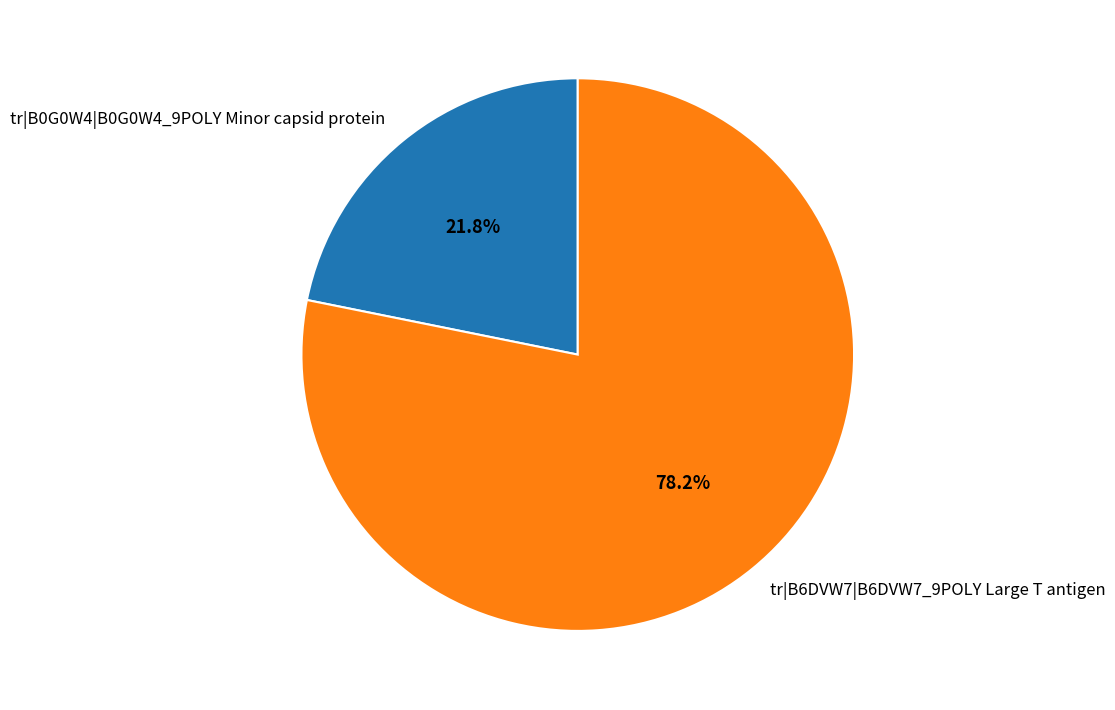

Does any single category account for the majority?

Yes